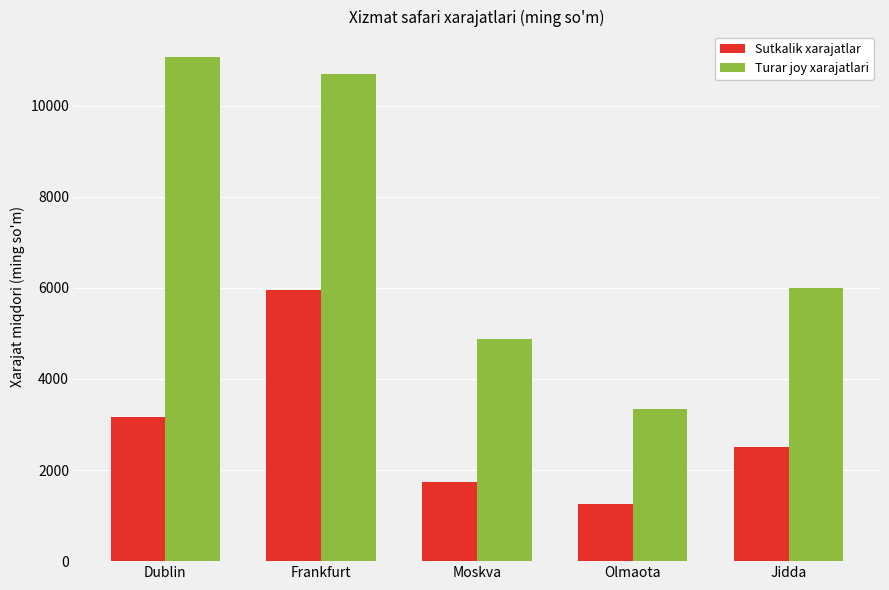

Reading right to left, list all the values displayed in this chart.

Sutkalik xarajatlar: 2502.6	1249.0	1738.8	5950.6	3159.8
Turar joy xarajatlari: 6006.2	3340.4	4878.9	10684.1	11071.4